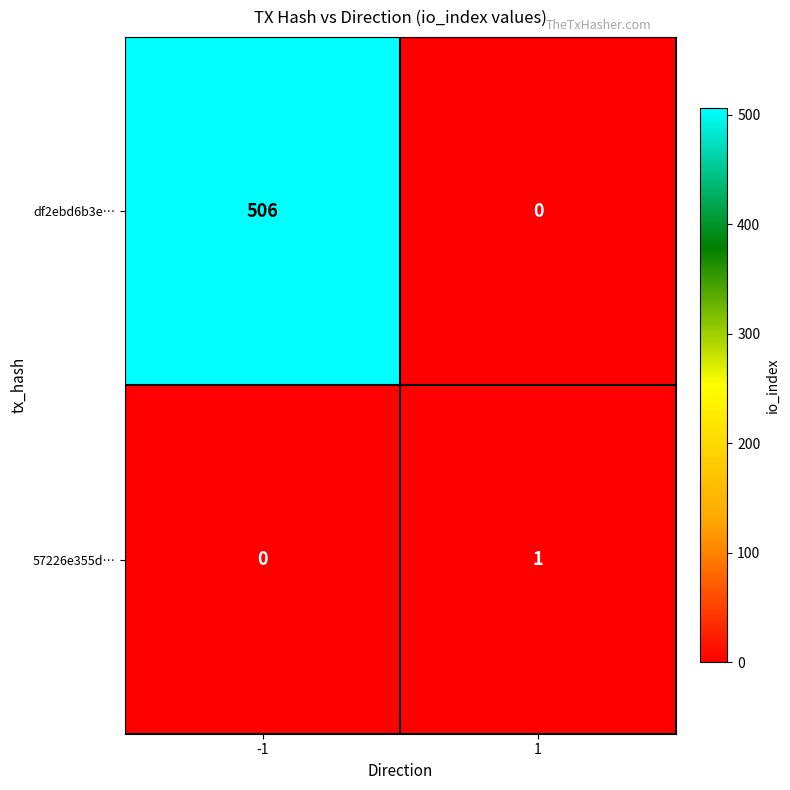

Which series has the largest total across all categories?

df2ebd6b3e…